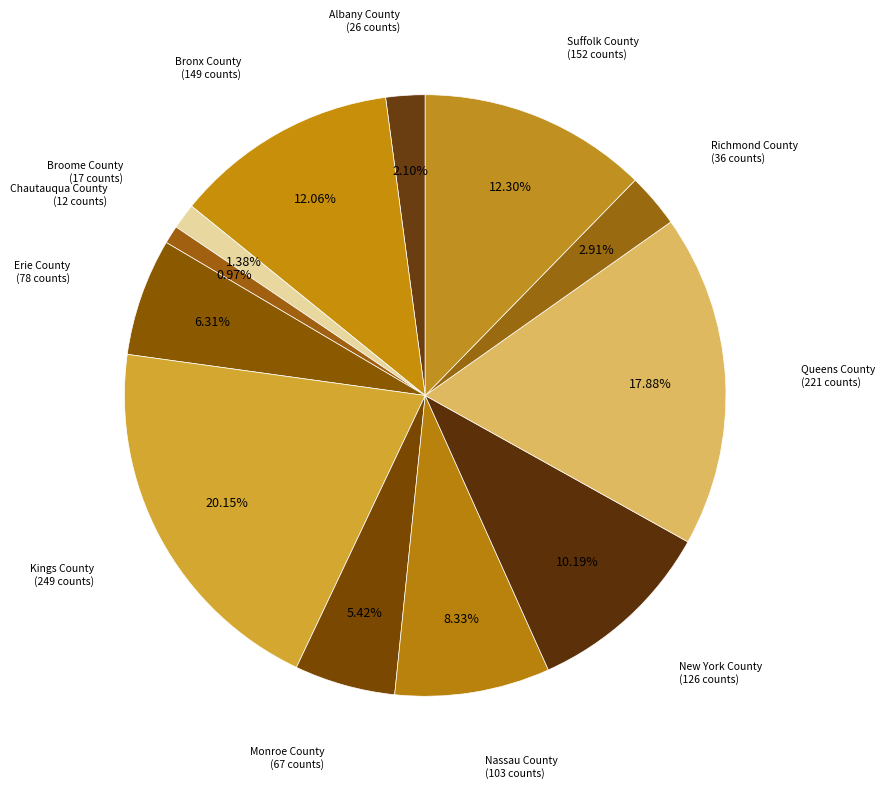

How many segments does this pie chart have?

12